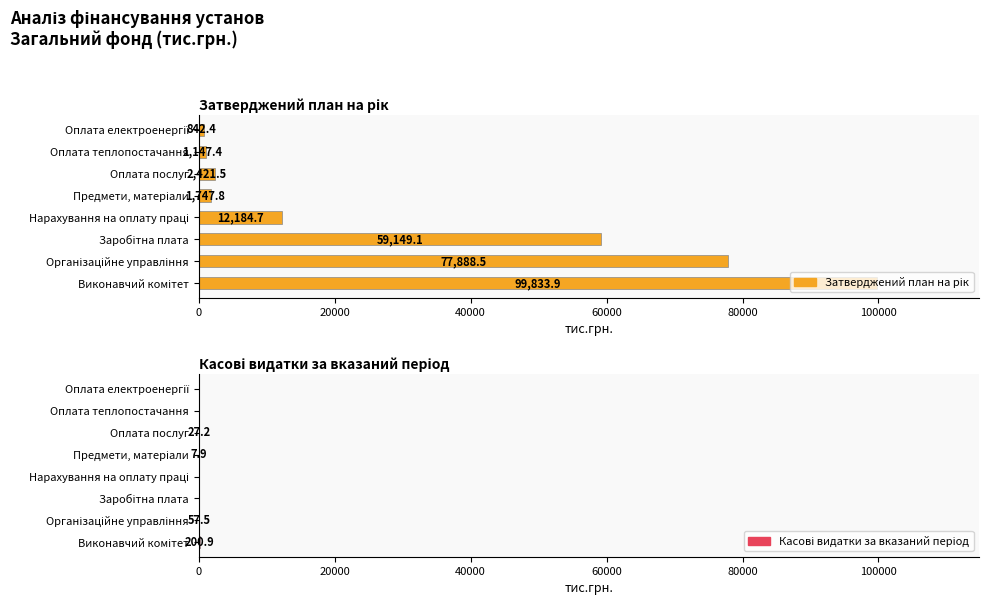

Rank the series by their average value, from highest to lowest.

Затверджений план на рік, Касові видатки за вказаний період